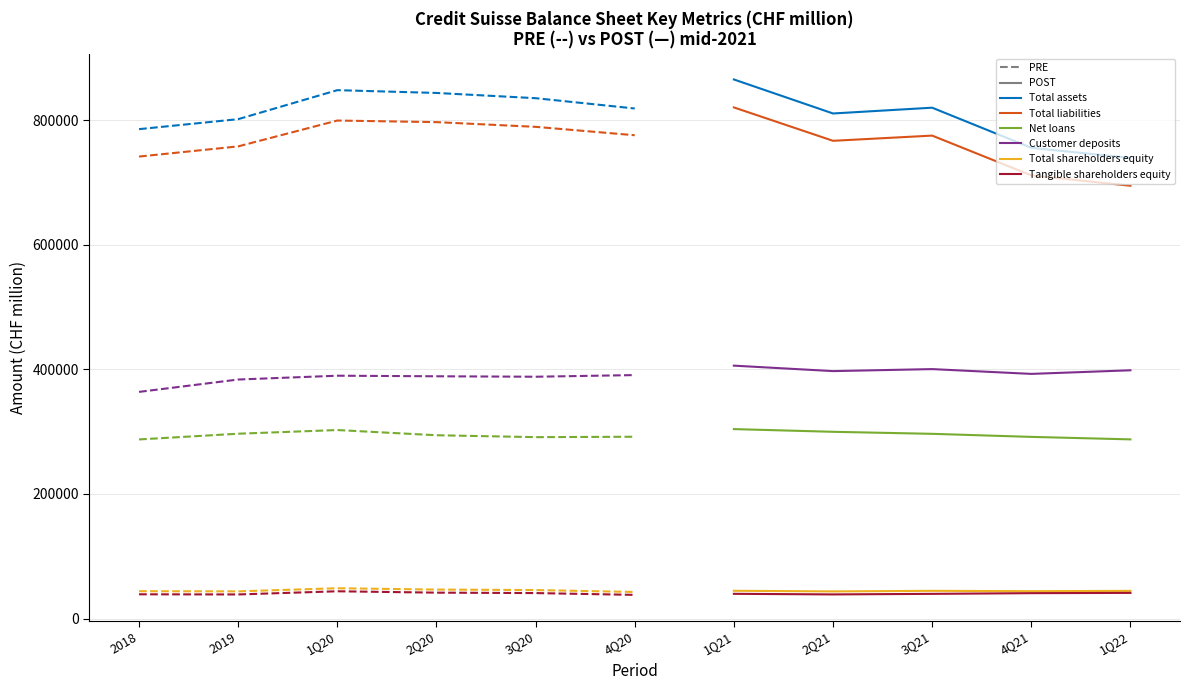

How many data points in Total assets are less than 818965?

5